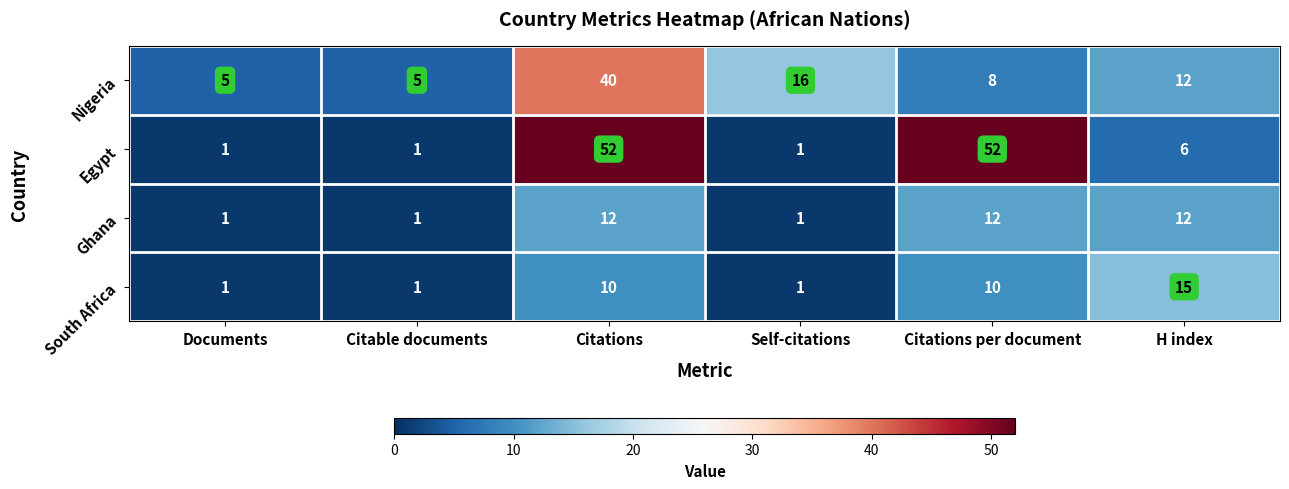

How many distinct data groups are displayed?

4